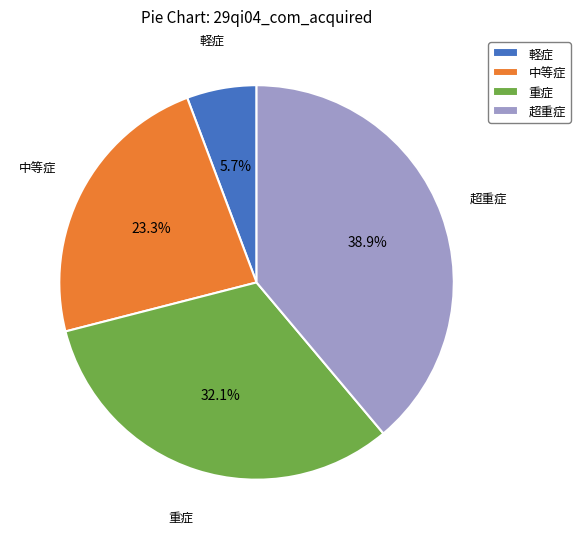

What is the largest slice in the pie chart?

超重症